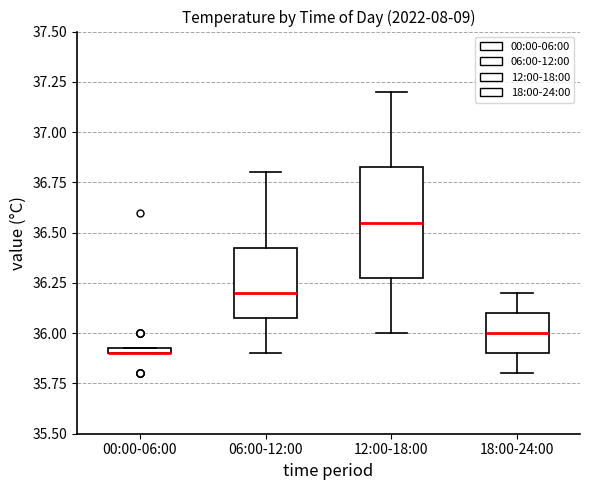

Where does the upper whisker of the box for 12:00-18:00 end on the y-axis? The values are not printed on the chart, so give them approximately, as read against the axis.

37.20